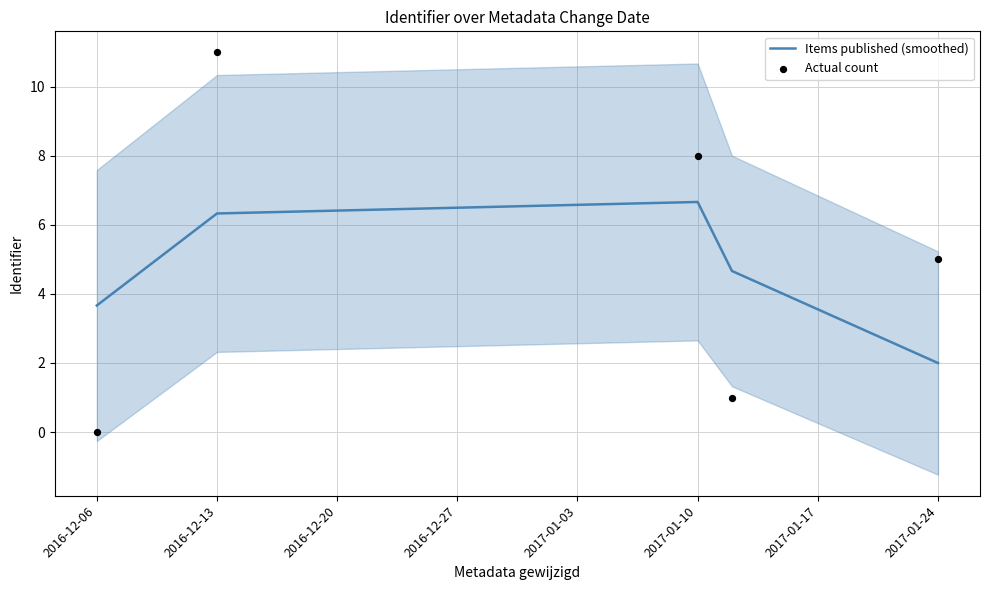

What is the total value across all series at 2016-12-13?

17.3